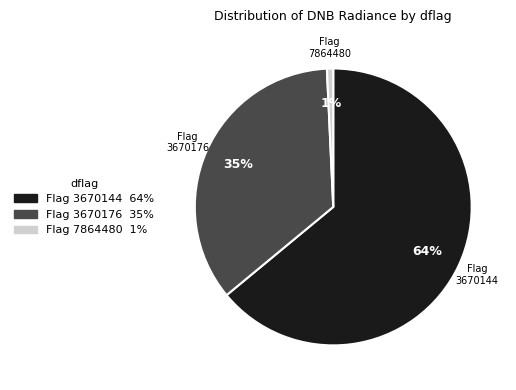

Rank the categories by value from highest to lowest.

Flag 3670144, Flag 3670176, Flag 7864480